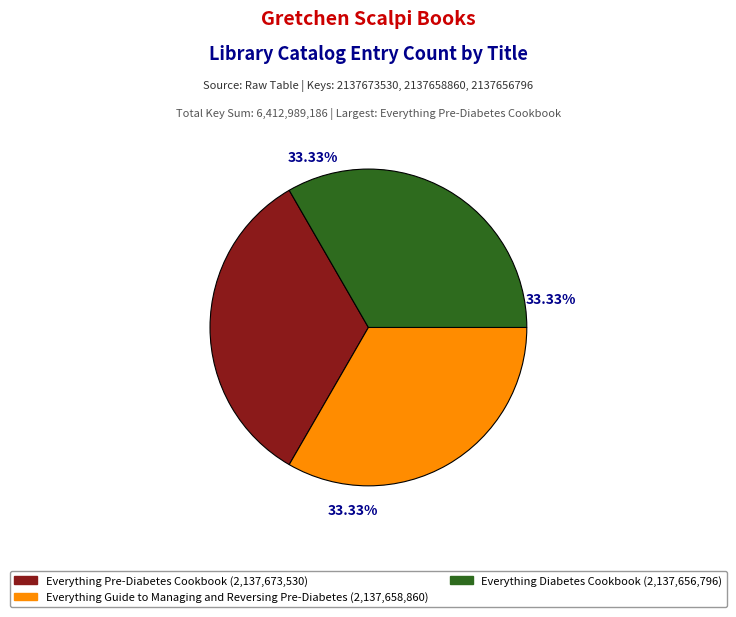

To the nearest percent, what portion does Everything Diabetes Cookbook represent?

33%